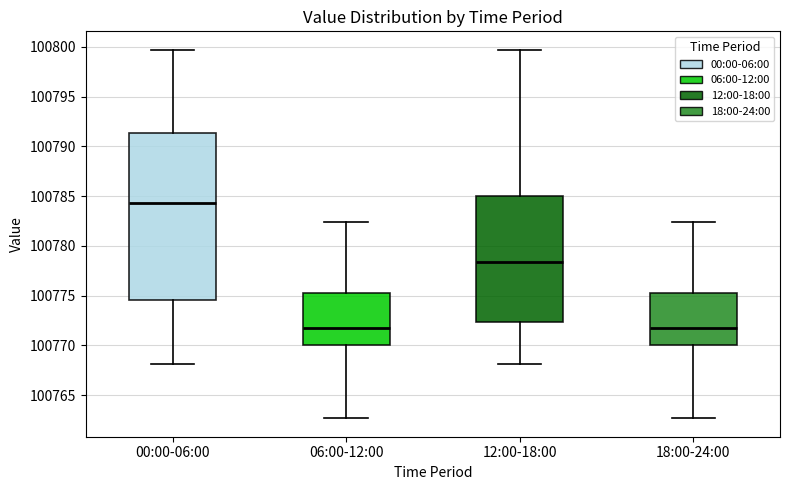

Reading left to right, transcribe this box plot: for each box, give where its median line is, the range the box spans, and where its two whiskers end, as read against the y-axis. The values are not printed on the chart, so give them approximately, as read against the axis.

00:00-06:00: median 100784.5, box 100774.5 to 100791.5, whiskers 100768.0 to 100799.5
06:00-12:00: median 100771.5, box 100770.0 to 100775.0, whiskers 100762.5 to 100782.5
12:00-18:00: median 100778.5, box 100772.5 to 100785.0, whiskers 100768.0 to 100799.5
18:00-24:00: median 100771.5, box 100770.0 to 100775.0, whiskers 100762.5 to 100782.5